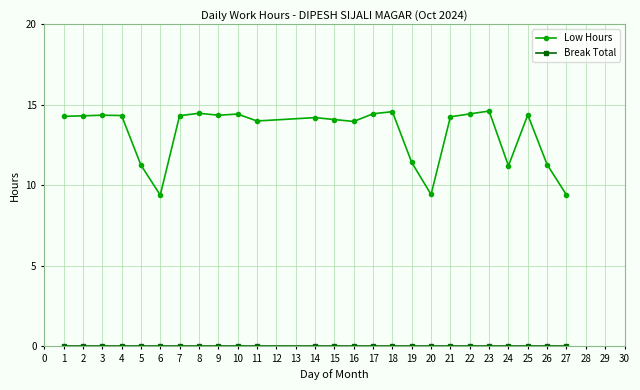

What is the maximum value shown in the chart?

14.6